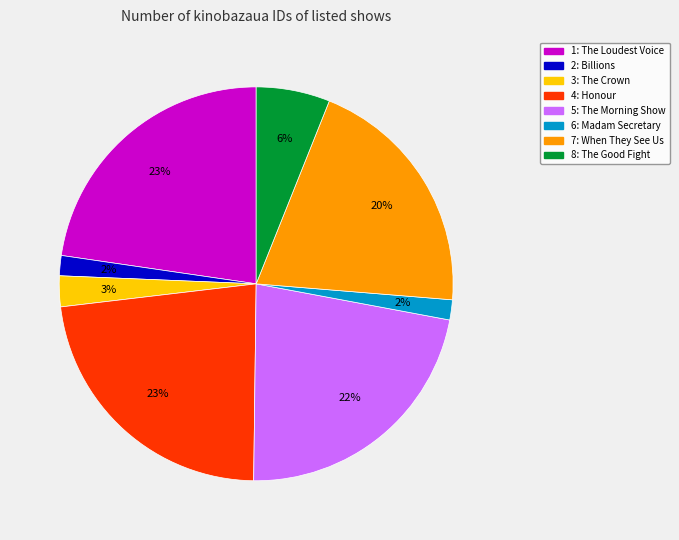

Is there any slice that represents more than half of the pie?

No